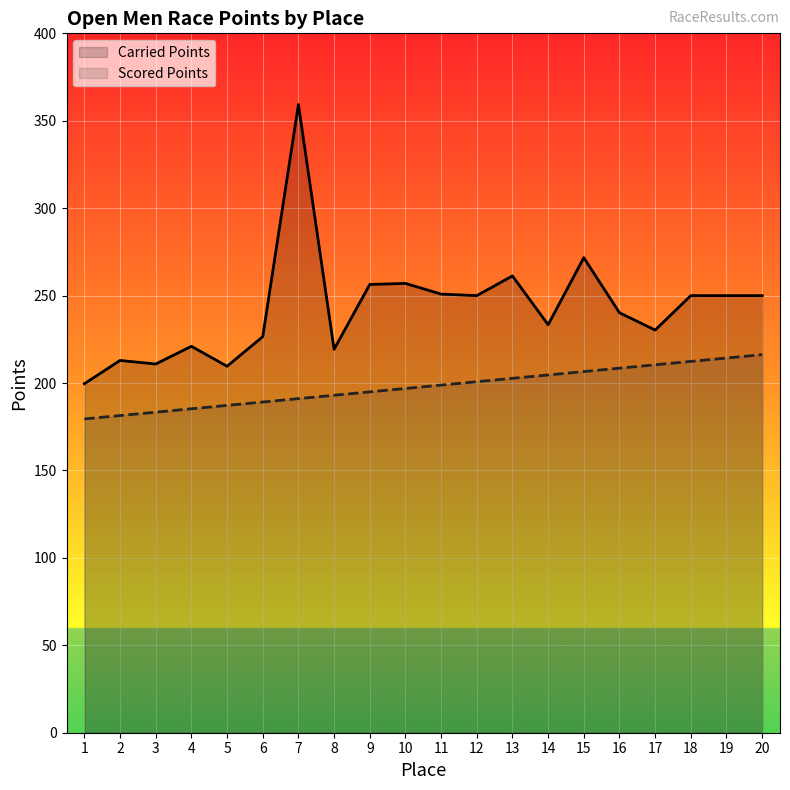

Which series has the largest total across all categories?

Carried Points